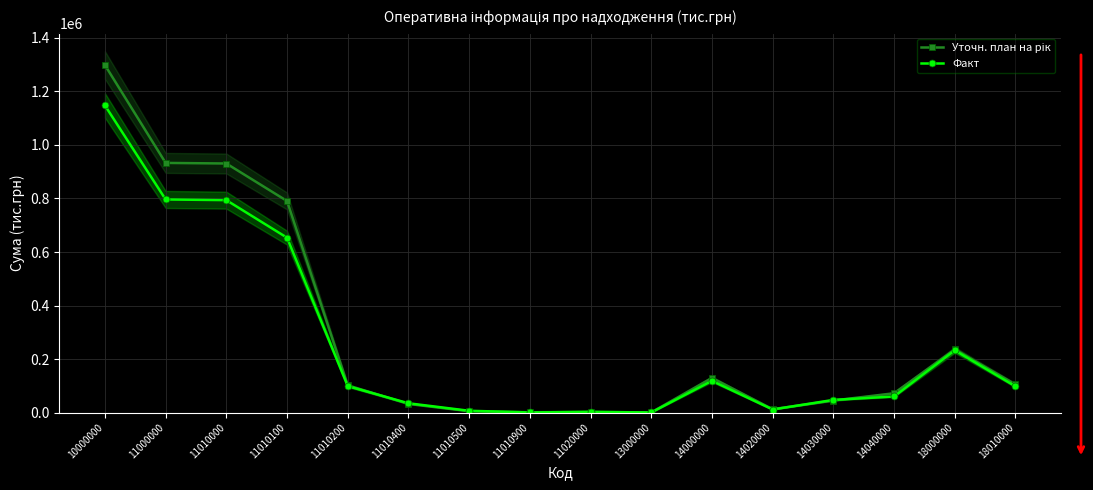

Is the value of Факт at 11010200 greater than the value of Уточн. план на рік at 18010000?

No